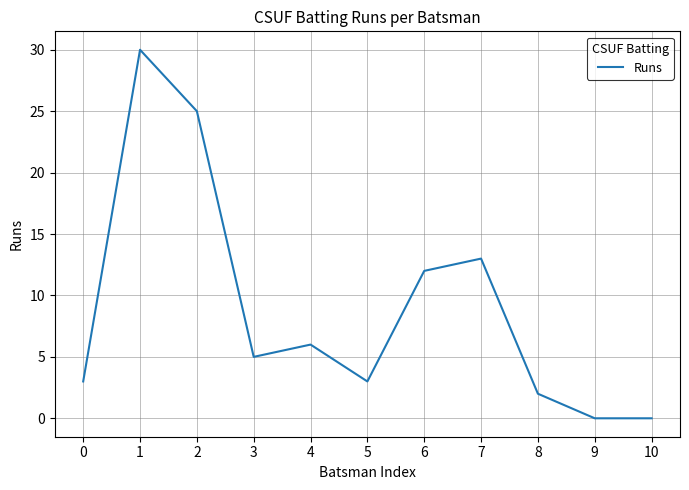

What is the maximum value shown in the chart?

30